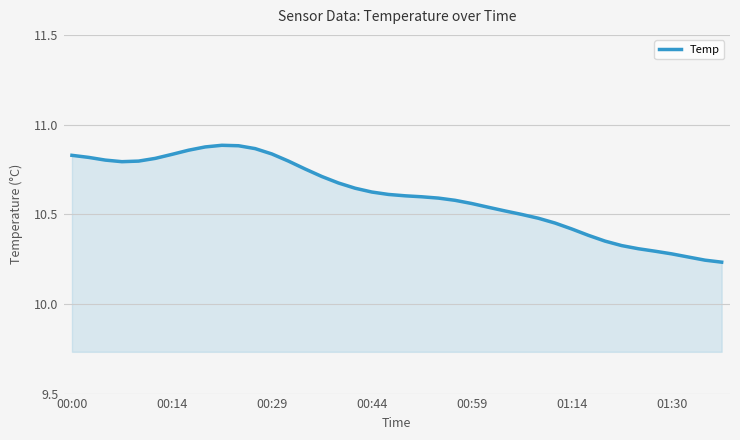

What is the difference between the maximum and minimum values?

0.7